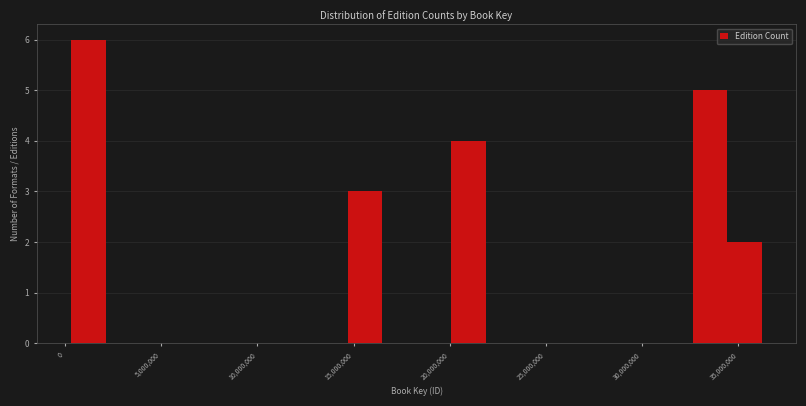

Read against the x-axis, roughly where is the centre of the tallest bar?

1000000